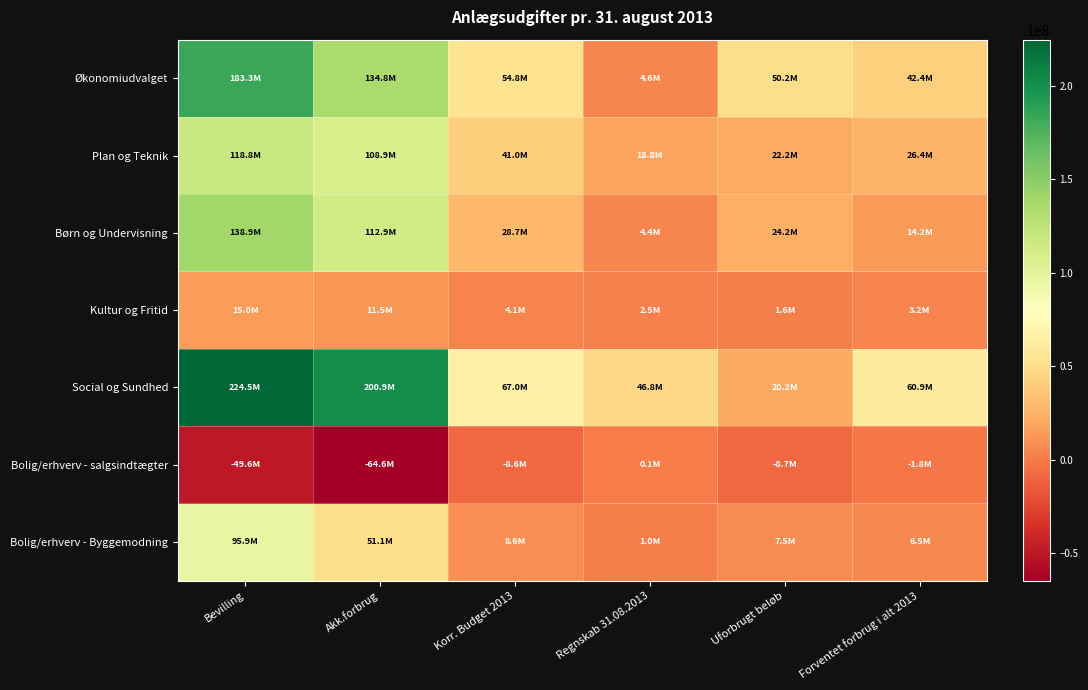

Count the number of data series in this chart.

7